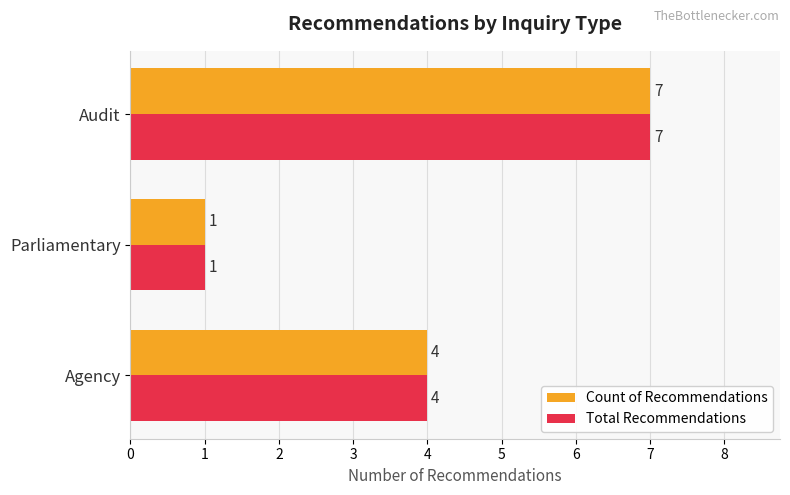

What is the maximum value for Total Recommendations?

7